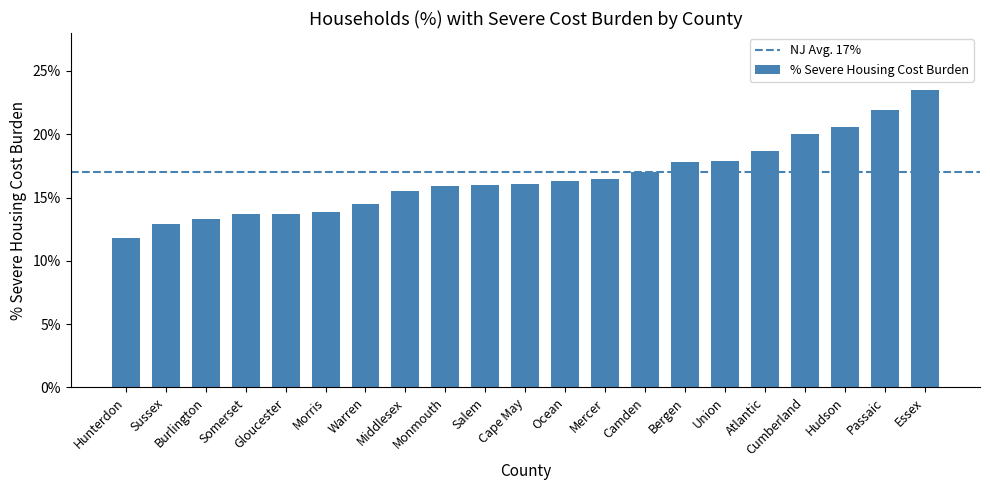

What is the difference between the maximum and second lowest values?

0.1